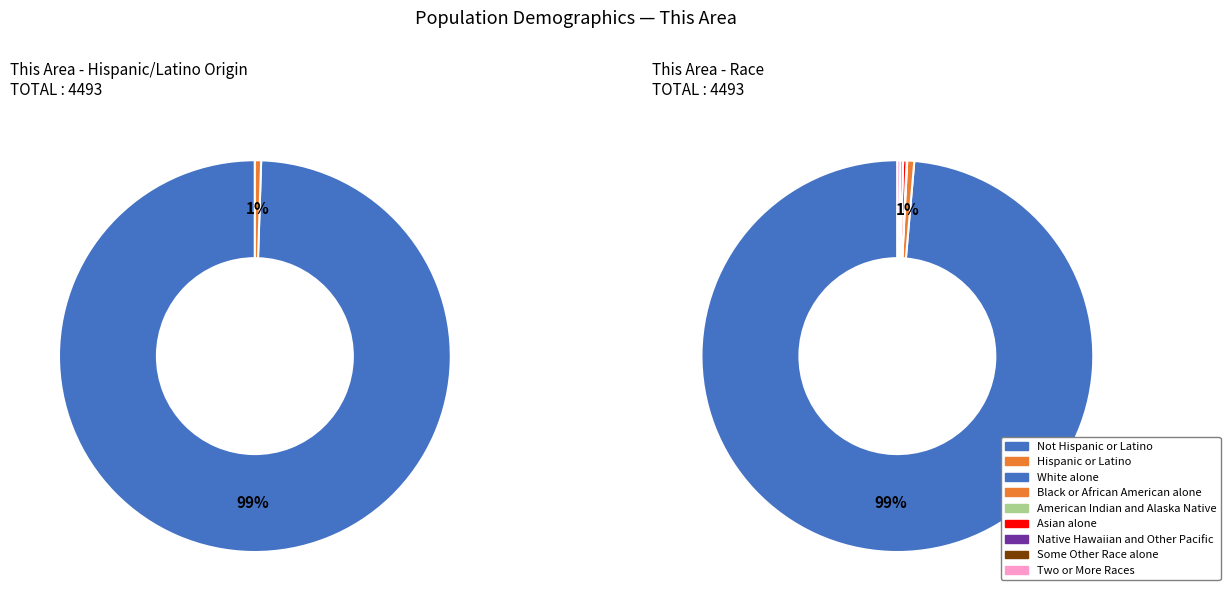

Is it true that Two or More Races is 13% of the pie?

False